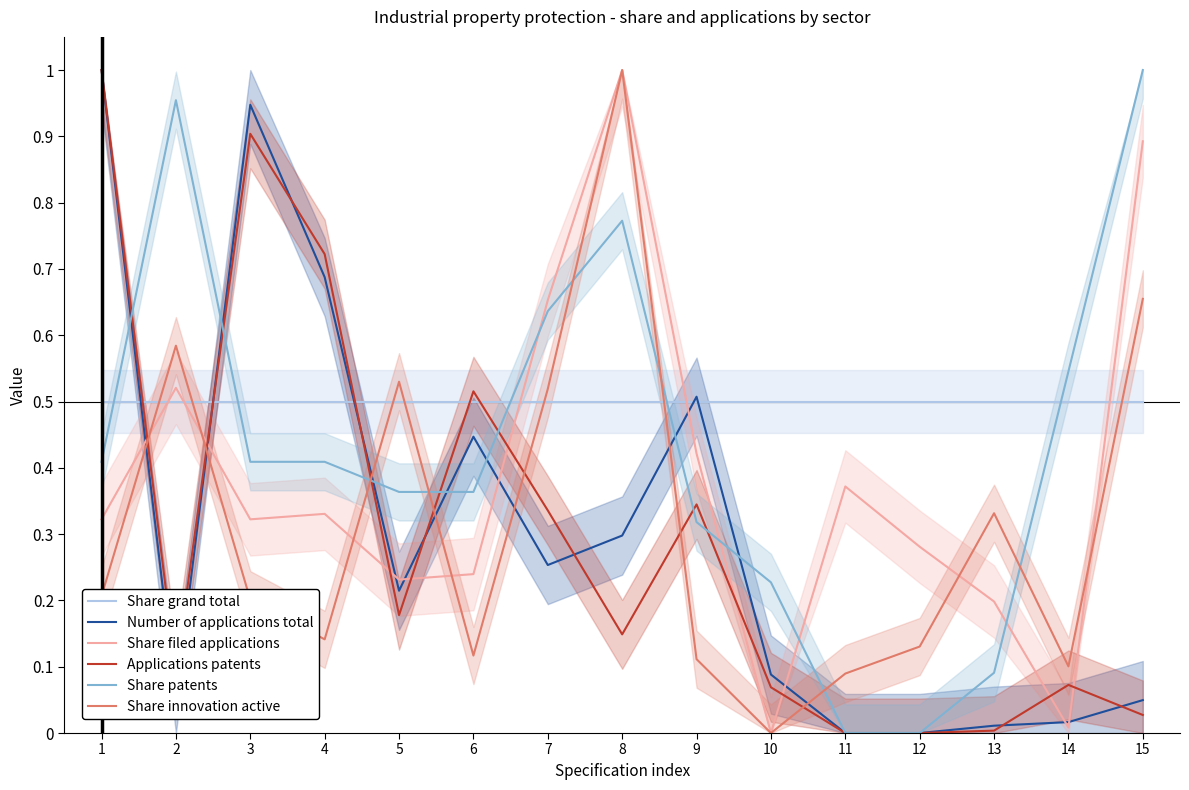

What is the total value across all series at 5?

2.0